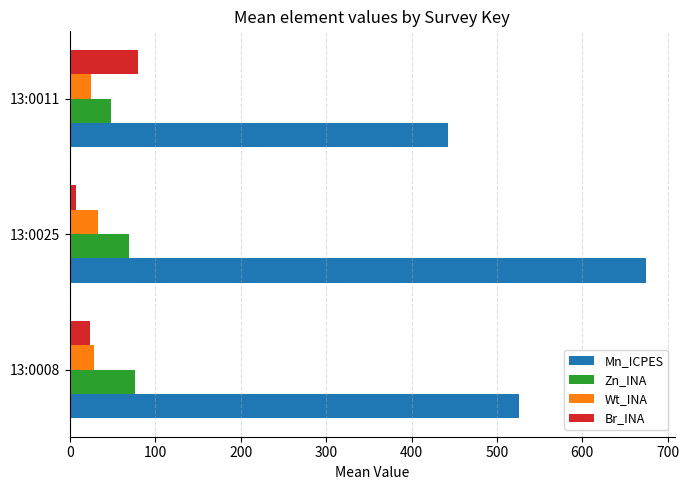

What is the average value of the Wt_INA series?

28.4